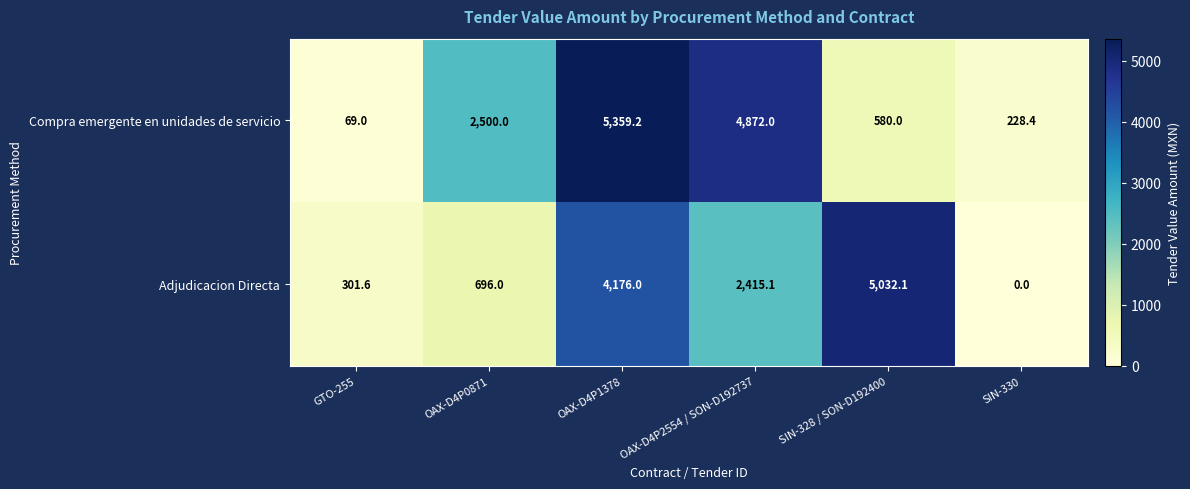

Read the Compra emergente en unidades de servicio value at OAX-D4P0871.

2500.0